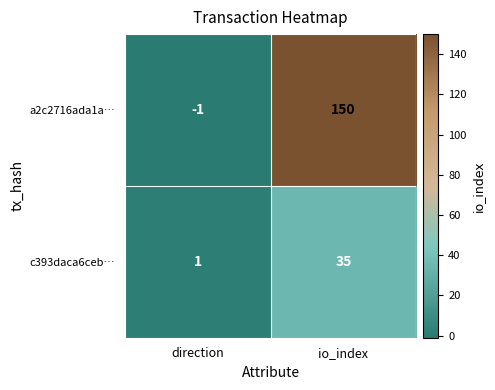

The value of a2c2716ada1a… at io_index is 150. True or false?

True